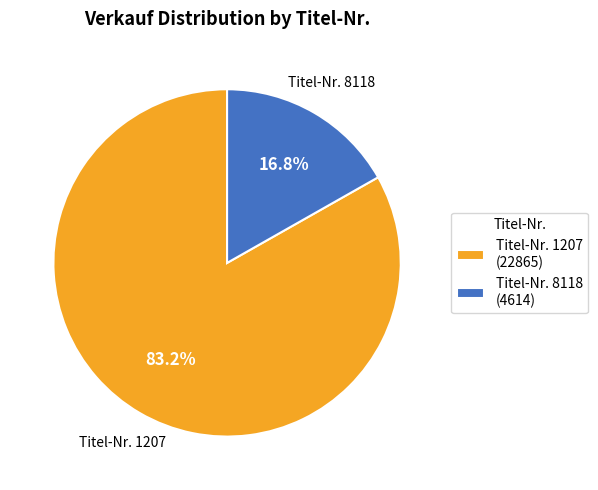

Rank the categories by value from highest to lowest.

Titel-Nr. 1207 (22865), Titel-Nr. 8118 (4614)